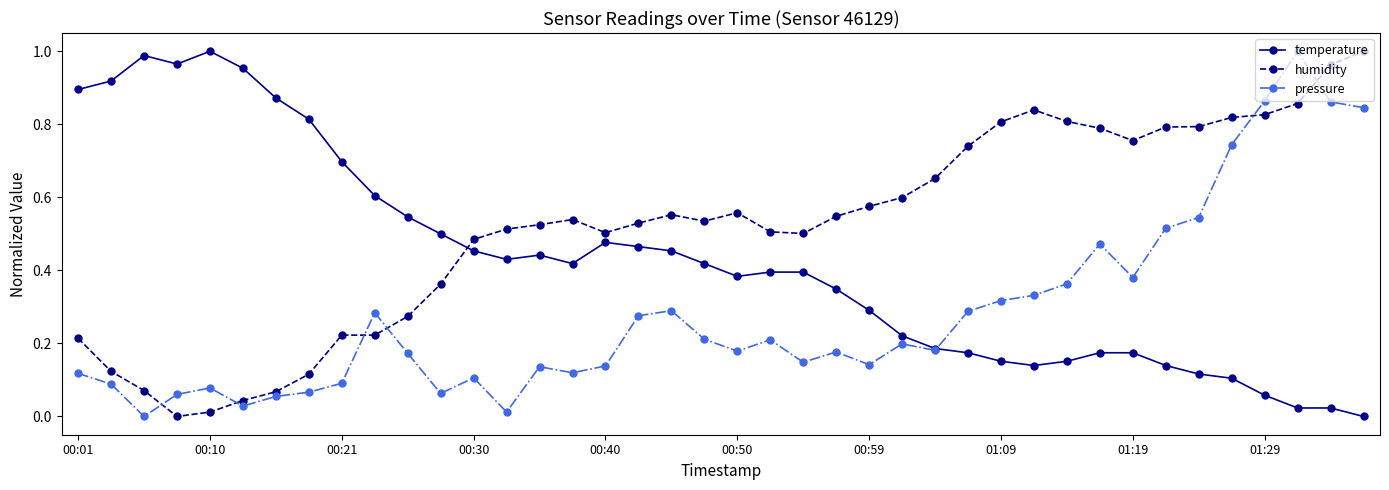

Which series has the largest total across all categories?

humidity